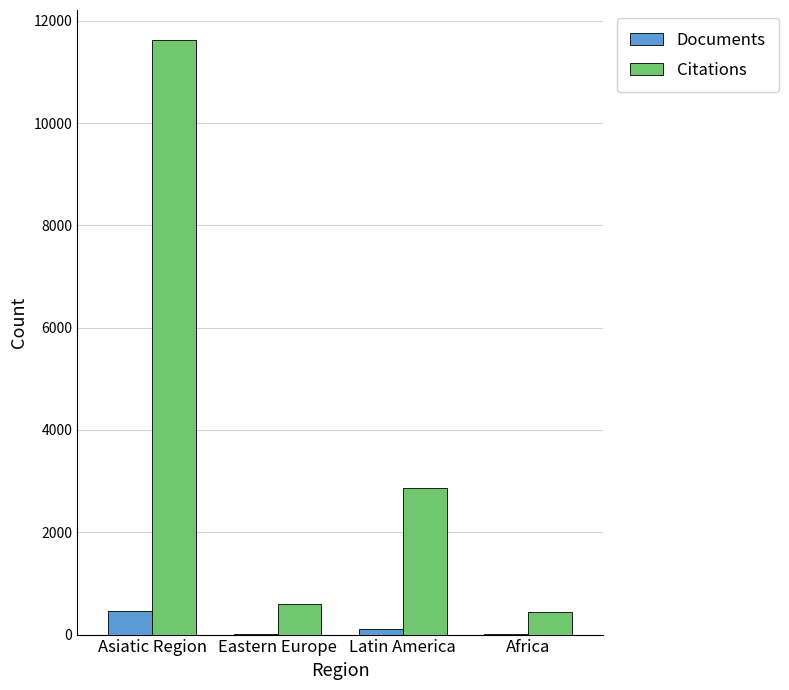

What is the sum of all Citations values?

15516